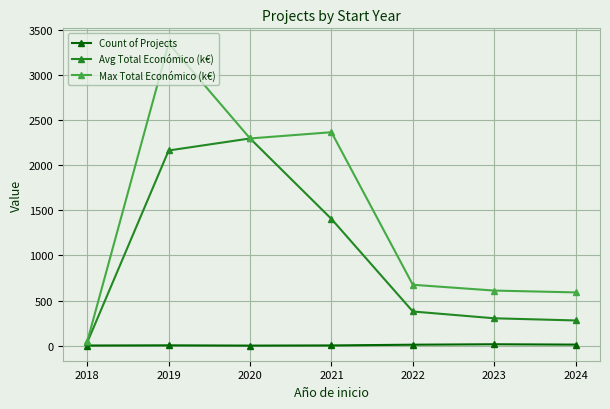

What is the value of the Avg Total Económico (k€) point at the 7th from the left?

279.9